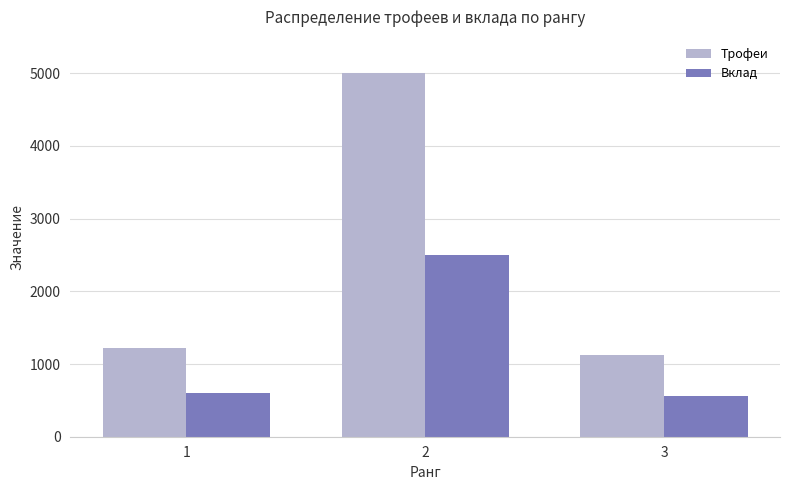

How many distinct data groups are displayed?

2